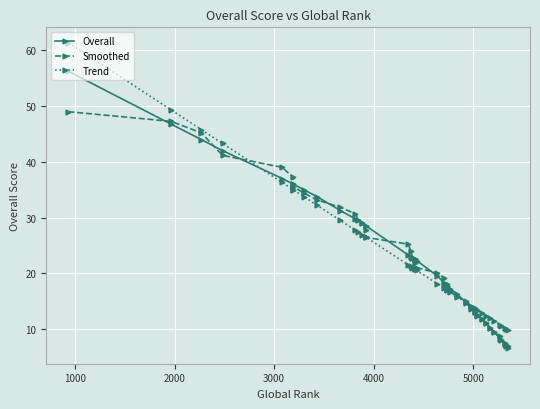

Which series has the largest total across all categories?

Overall